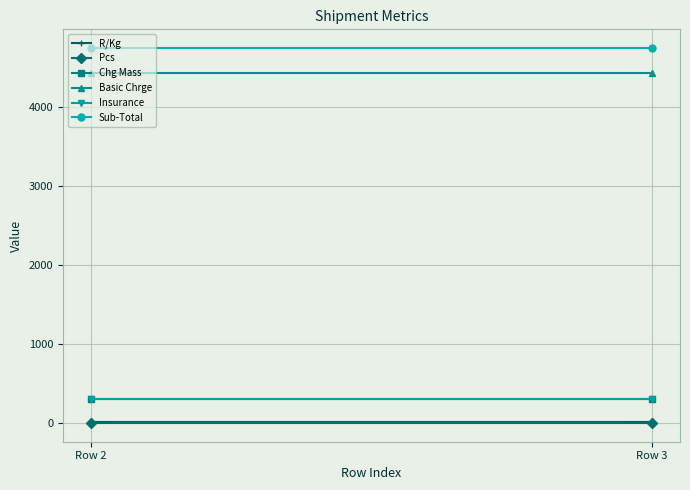

What is the value of the Chg Mass point at the 1st from the left?

308.0